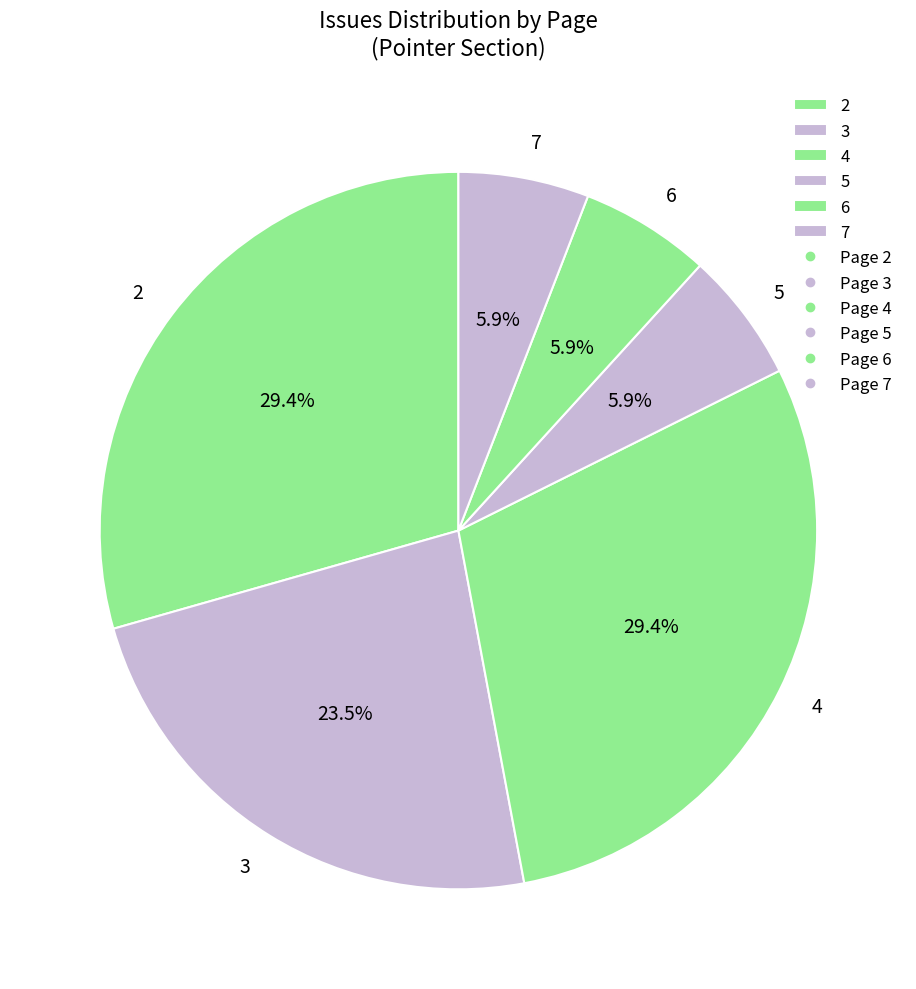

Does 5 represent more than half of the total?

No